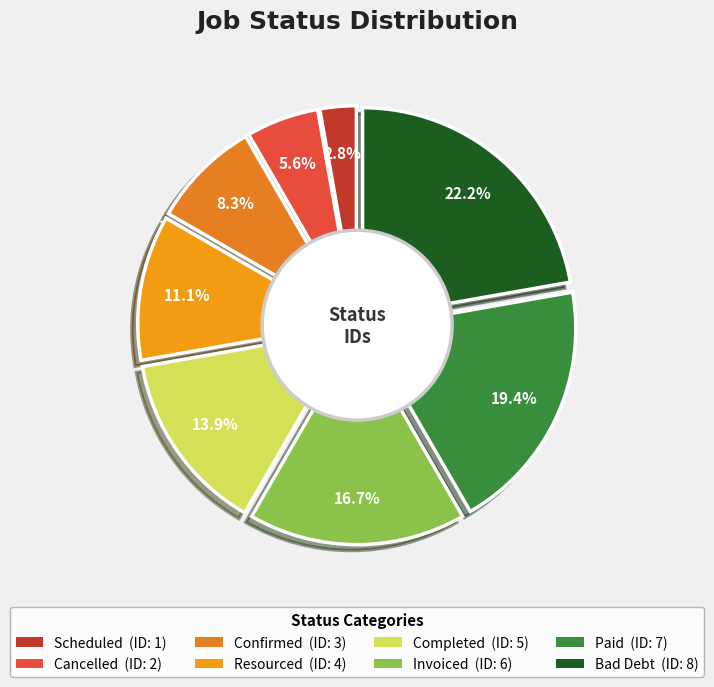

To the nearest percent, what is the average slice percentage?

12%